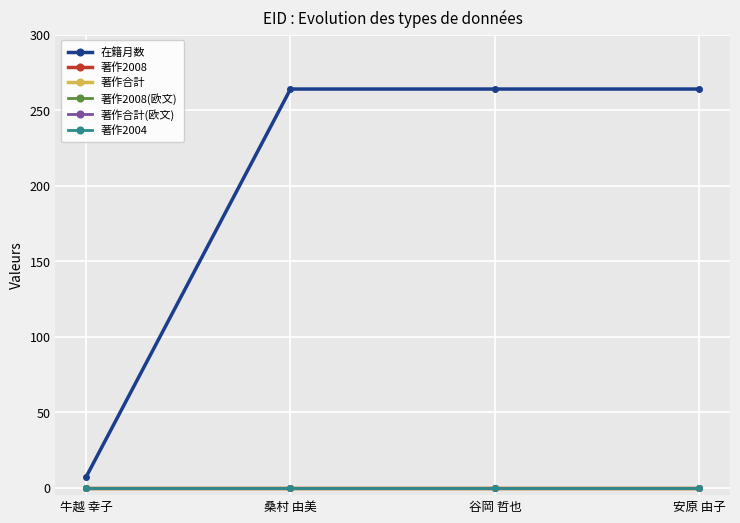

True or false: 在籍月数 has more than 1 points higher than both neighbors.

False